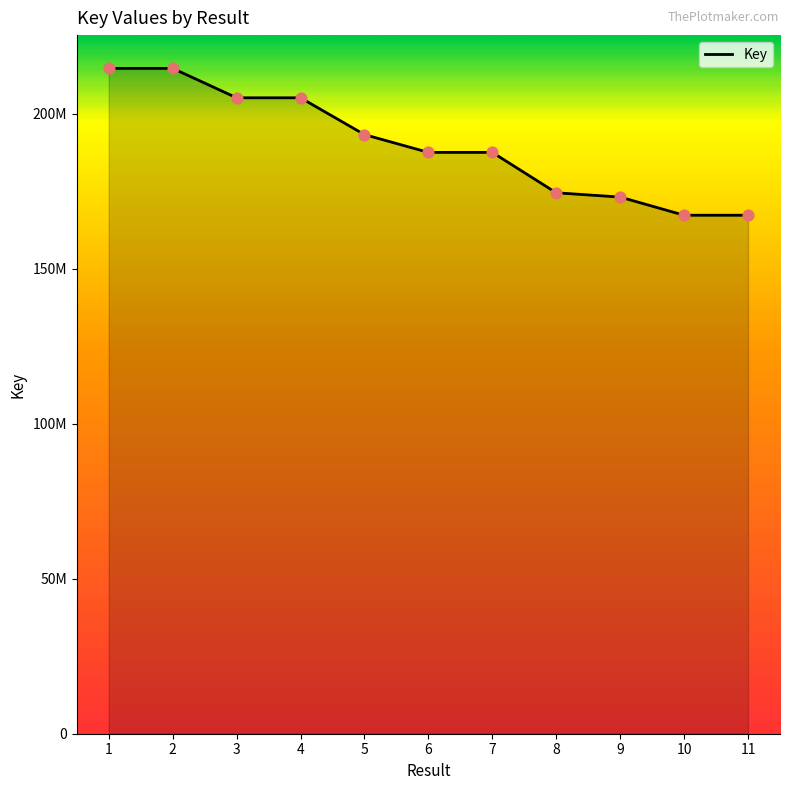

Which has a higher value, 4 or 10?

4